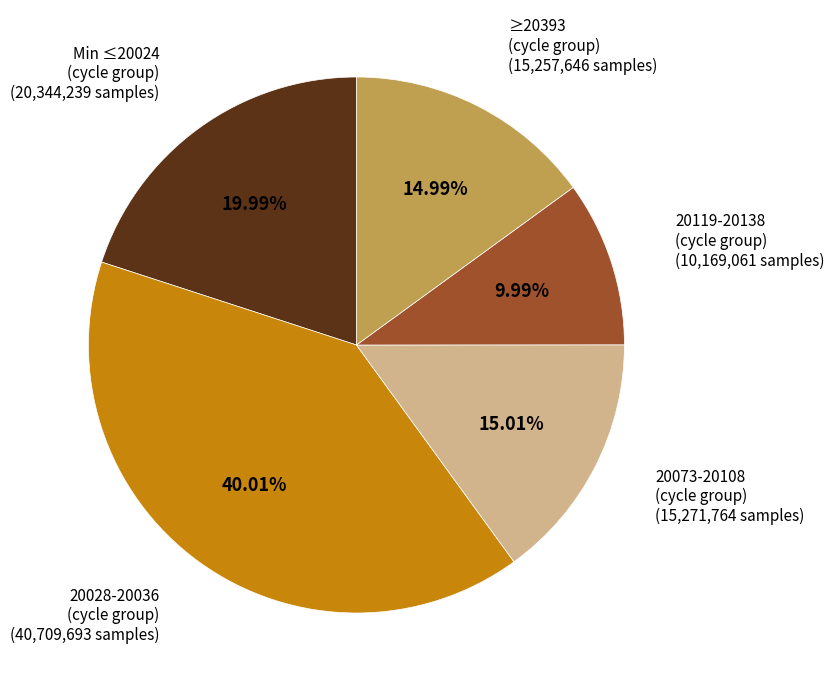

Does any single category account for the majority?

No